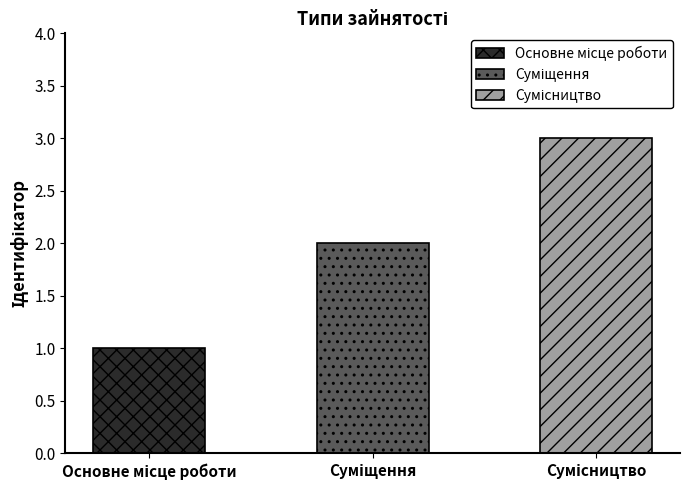

What value does the data have at Сумісництво?

3